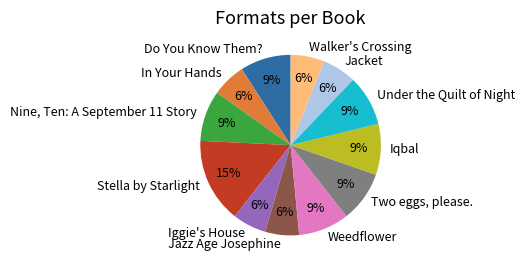

Is the sum of Weedflower and Walker's Crossing greater than half?

No